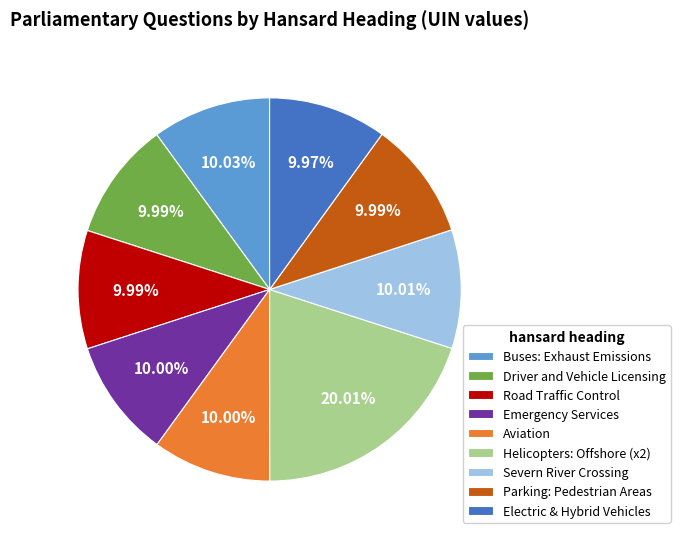

Combined, do Parking: Pedestrian Areas and Electric & Hybrid Vehicles account for over 50%?

No